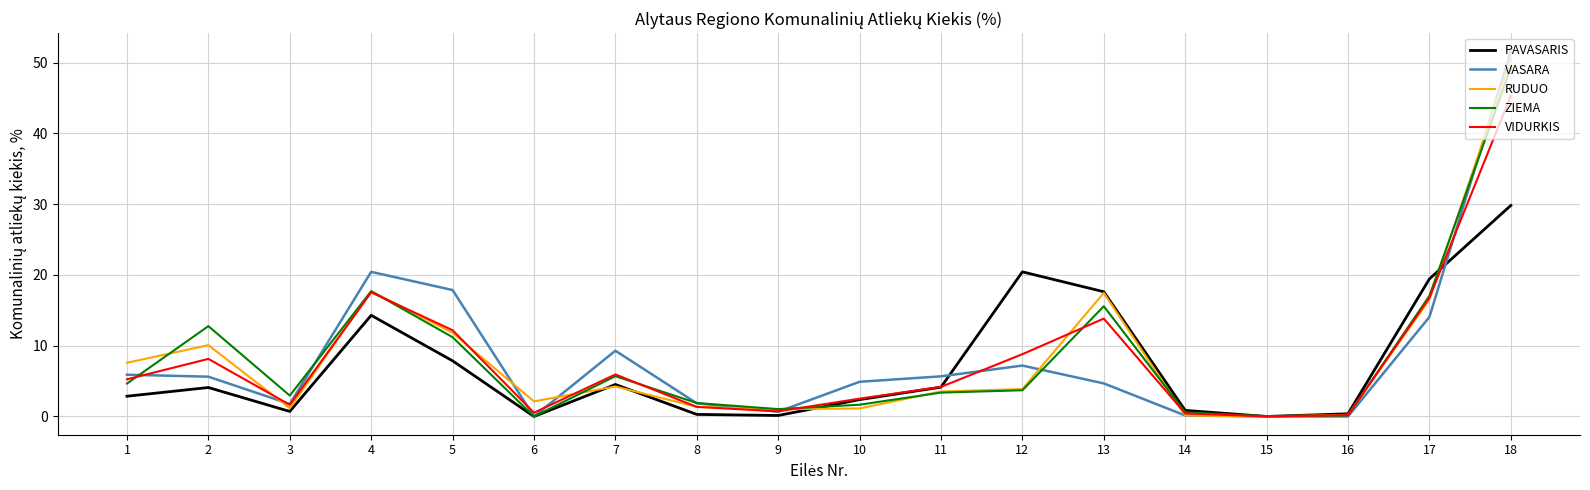

At which category is the sum across all series the highest?

18